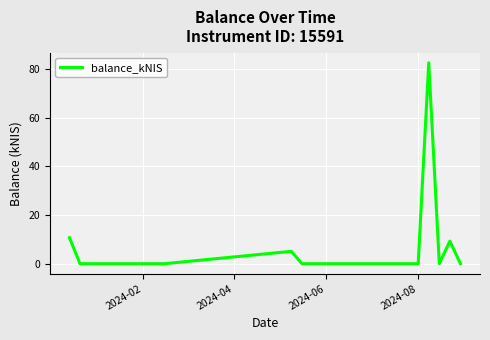

What is the greatest value displayed?

82.7